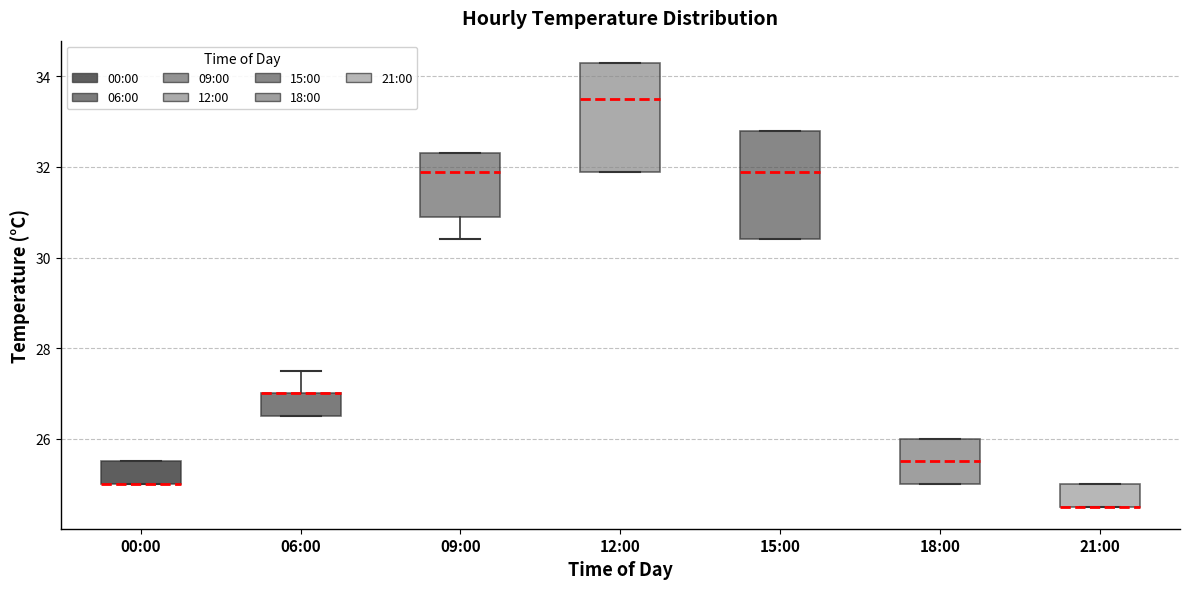

Reading left to right, read every box against the y-axis: the position of its median line, the range the box covers, and the ends of its whiskers. The values are not printed on the chart, so give them approximately, as read against the axis.

00:00: median 25.0 (drawn on the box's lower edge), box 25.0 to 25.6, whiskers 25.0 to 25.6
06:00: median 27.0 (drawn on the box's upper edge), box 26.6 to 27.0, whiskers 26.6 to 27.6
09:00: median 32.0, box 31.0 to 32.4, whiskers 30.4 to 32.4
12:00: median 33.6, box 32.0 to 34.4, whiskers 32.0 to 34.4
15:00: median 32.0, box 30.4 to 32.8, whiskers 30.4 to 32.8
18:00: median 25.6, box 25.0 to 26.0, whiskers 25.0 to 26.0
21:00: median 24.6 (drawn on the box's lower edge), box 24.6 to 25.0, whiskers 24.6 to 25.0